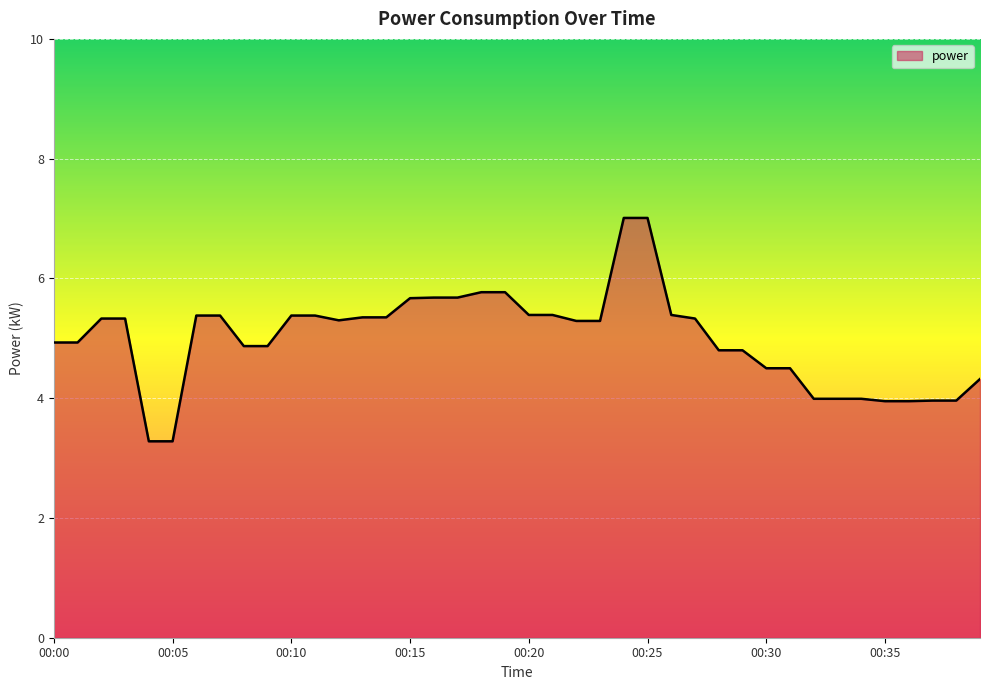

What is the difference between the maximum and minimum values?

3.7